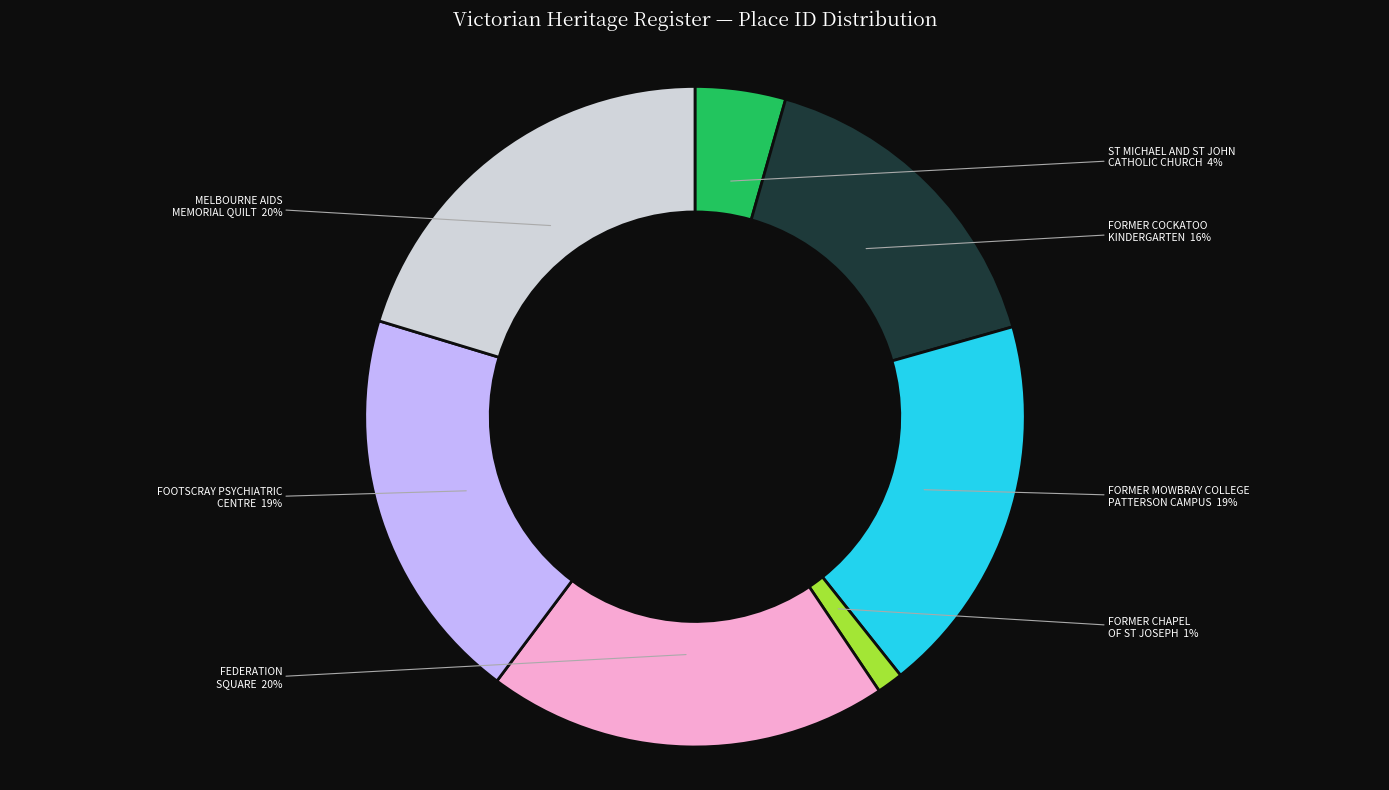

Is the sum of FORMER CHAPEL OF ST JOSEPH and FORMER MOWBRAY COLLEGE PATTERSON CAMPUS greater than half?

No